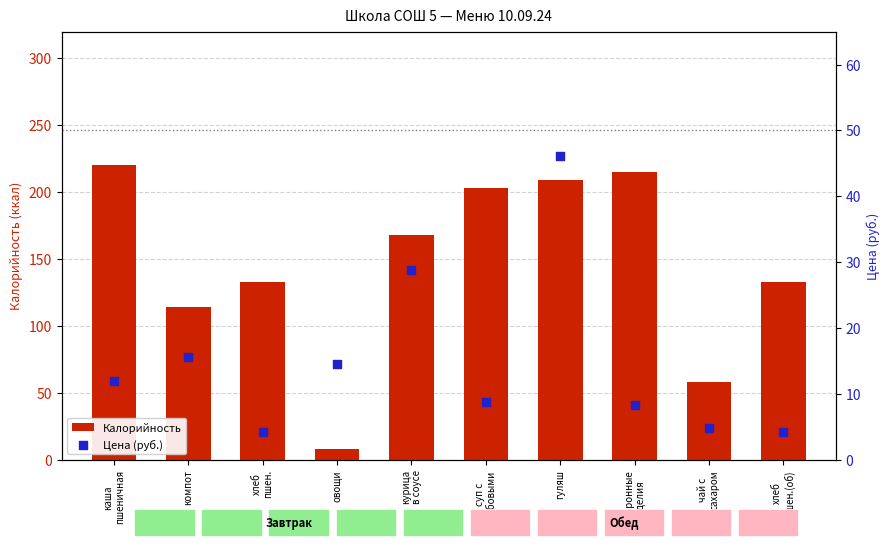

What are all the series names shown in the legend?

Калорийность, Цена (руб.)